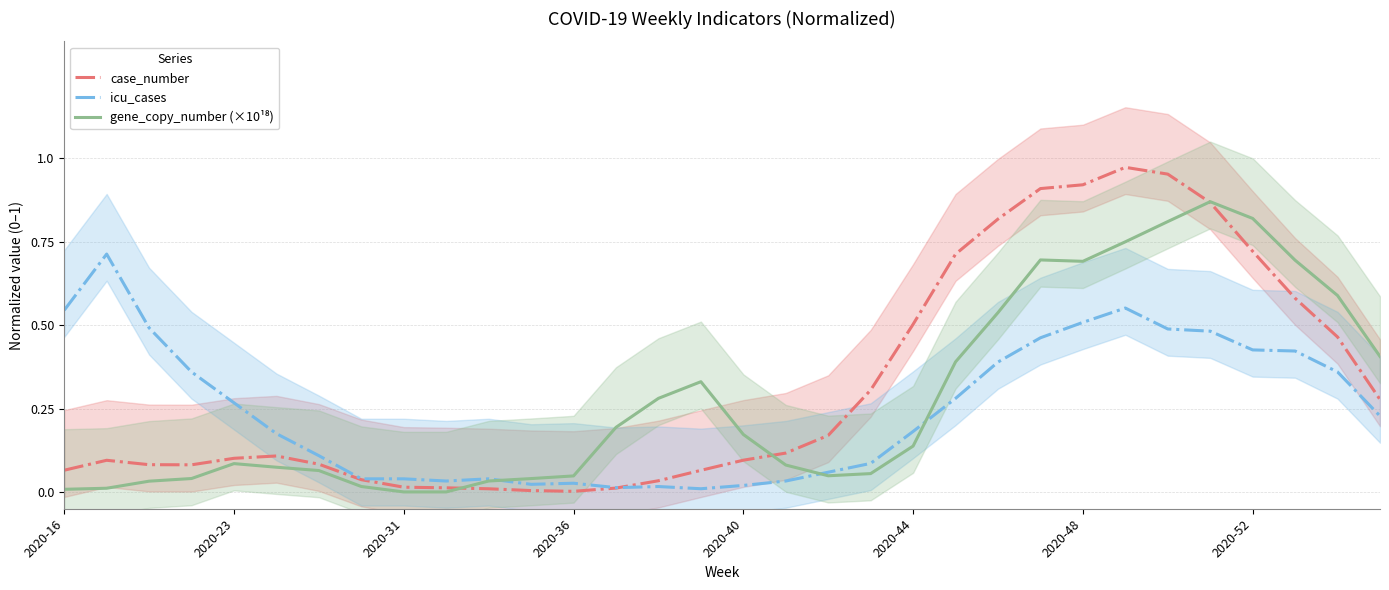

Reading left to right, extract all data points from this chart.

case_number: 0.1	0.1	0.1	0.1	0.1	0.1	0.1	0.0	0.0	0.0	0.0	0.0	0.0	0.0	0.0	0.1	0.1	0.1	0.2	0.3	0.5	0.7	0.8	0.9	0.9	1.0	1.0	0.9	0.7	0.6	0.5	0.3
icu_cases: 0.5	0.7	0.5	0.4	0.3	0.2	0.1	0.0	0.0	0.0	0.0	0.0	0.0	0.0	0.0	0.0	0.0	0.0	0.1	0.1	0.2	0.3	0.4	0.5	0.5	0.6	0.5	0.5	0.4	0.4	0.4	0.2
gene_copy_number (×10¹⁸): 0.0	0.0	0.0	0.0	0.1	0.1	0.1	0.0	0.0	0.0	0.0	0.0	0.0	0.2	0.3	0.3	0.2	0.1	0.0	0.1	0.1	0.4	0.5	0.7	0.7	0.7	0.8	0.9	0.8	0.7	0.6	0.4